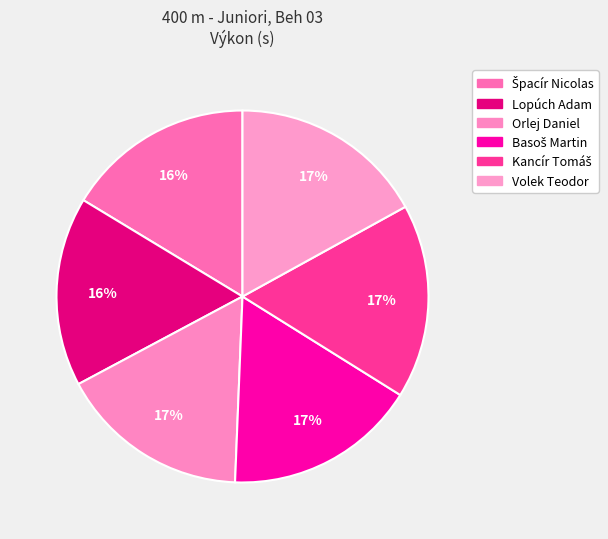

Is the sum of Orlej Daniel and Kancír Tomáš greater than half?

No